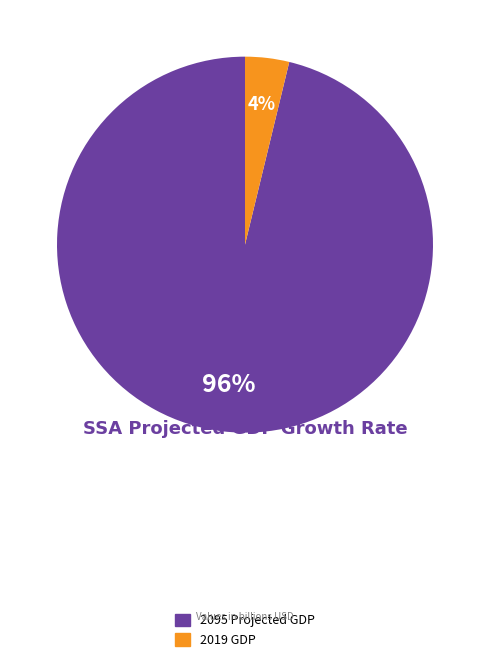

Count the number of slices in the pie.

2